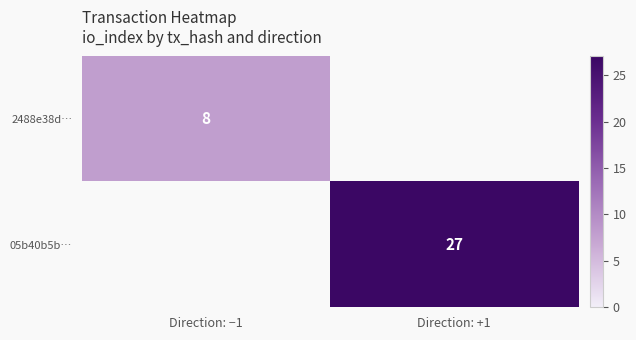

Is the value of 2488e38d… at Direction: −1 greater than the value of 05b40b5b… at Direction: +1?

No